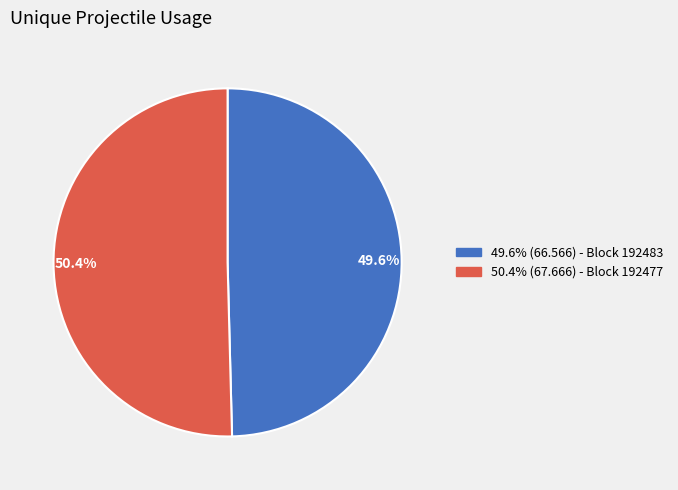

To the nearest percent, what is the average slice percentage?

50%